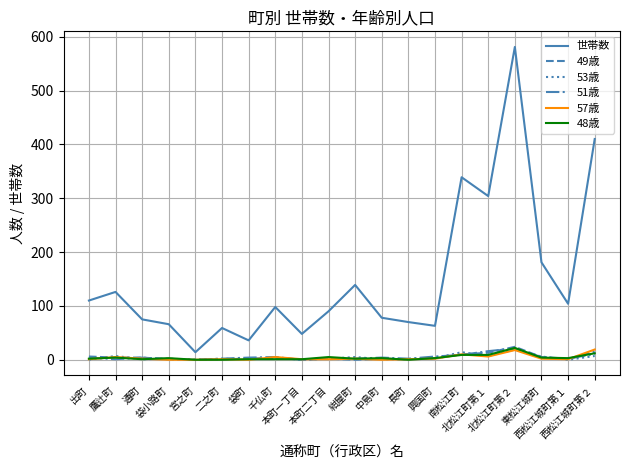

True or false: 世帯数 and 57歳 intersect in this chart.

False